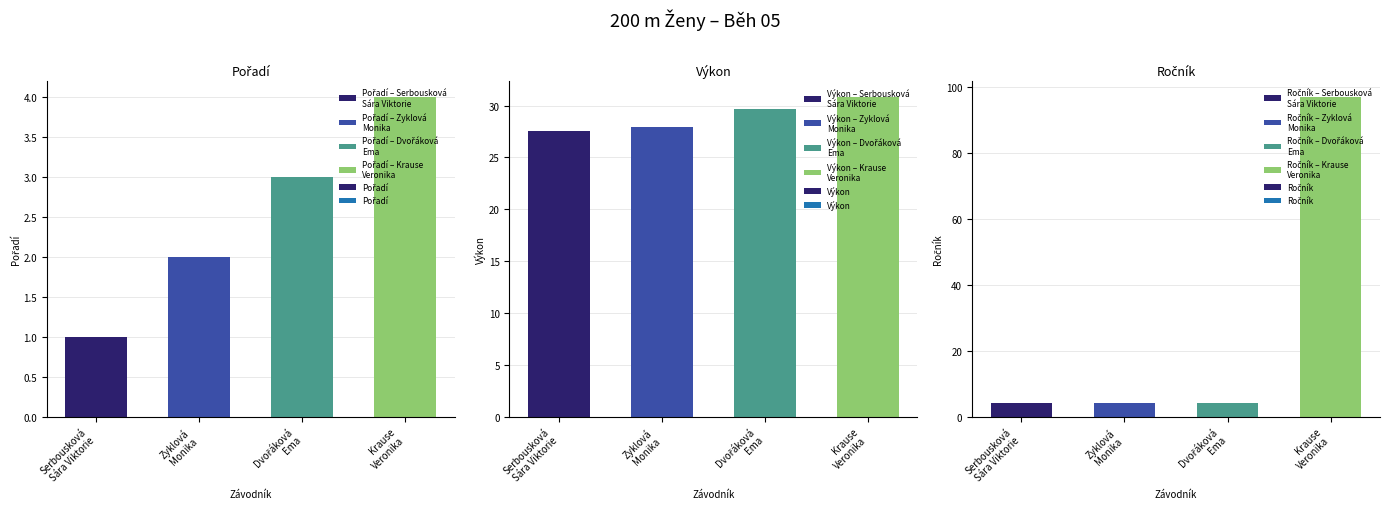

Count the Pořadí values in the range 2 to 4.

3